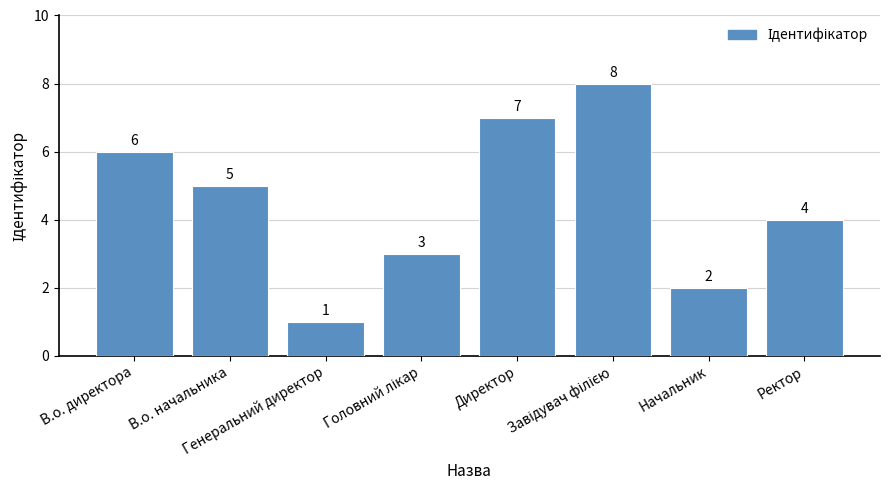

What is the value of the 5th bar from the left?

7